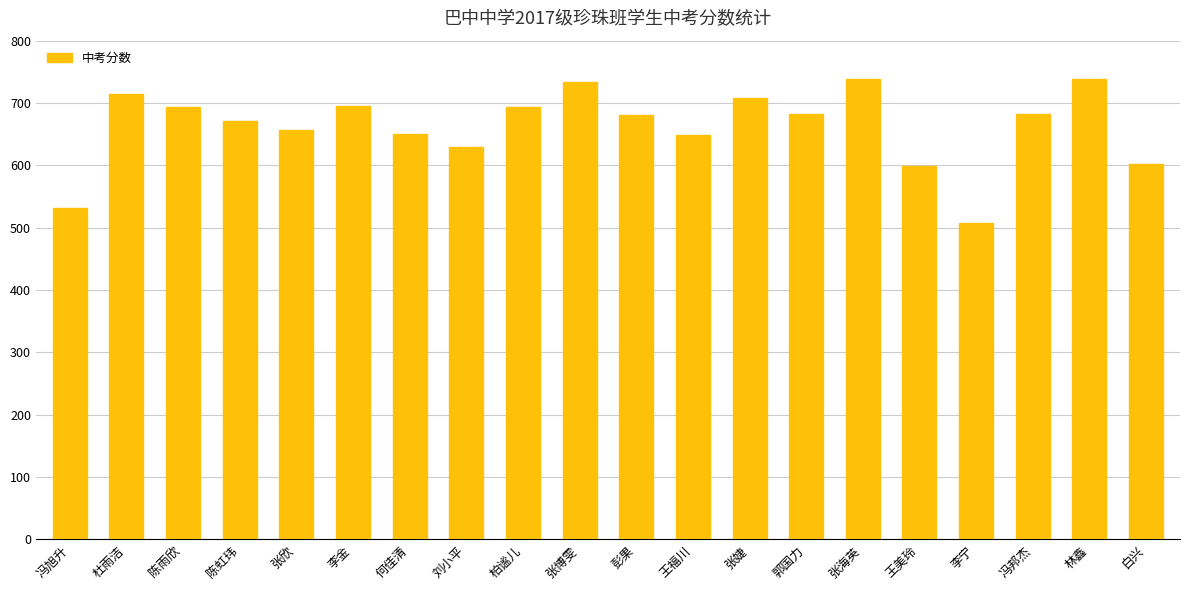

What is the maximum value shown in the chart?

738.5